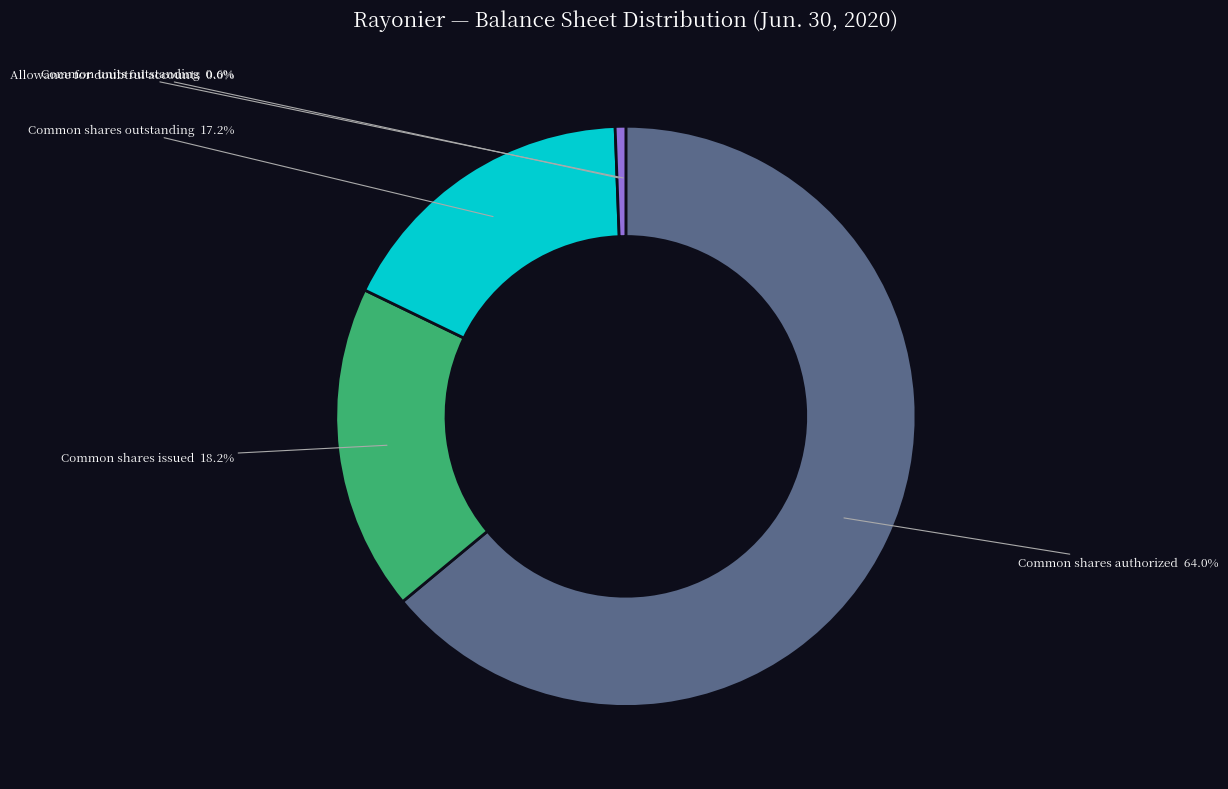

To the nearest percent, what is the combined percentage of Common shares outstanding and Common units outstanding?

18%